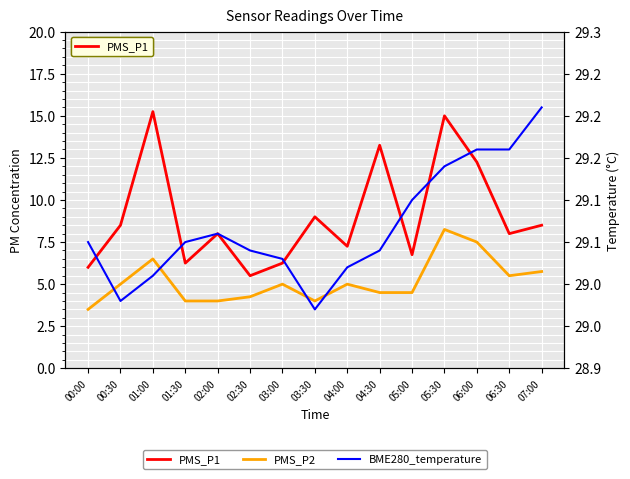

True or false: BME280_temperature and PMS_P2 cross at least once.

False